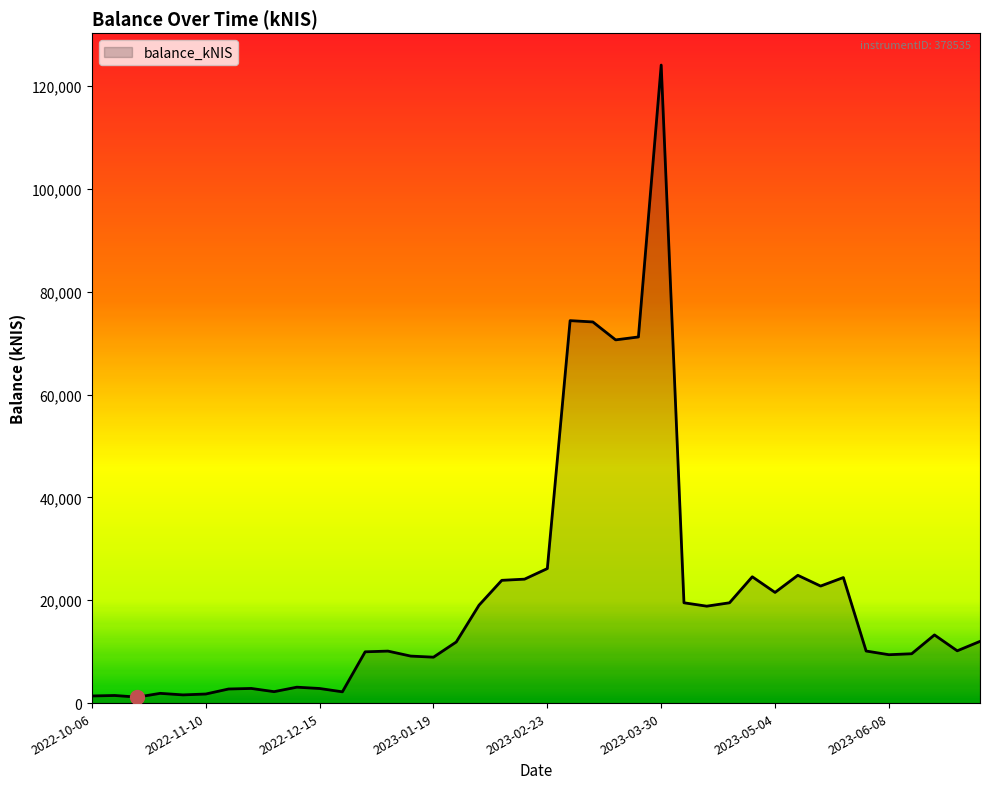

How many lines are shown in the chart?

1